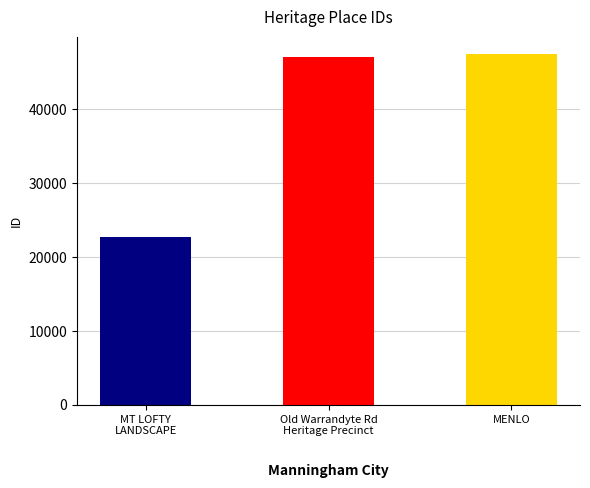

What is the smallest value displayed?

22768